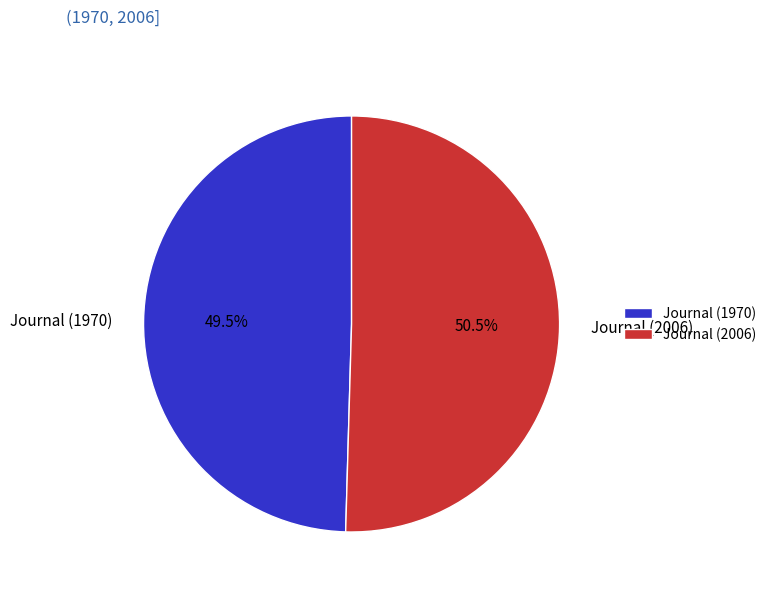

How many segments does this pie chart have?

2